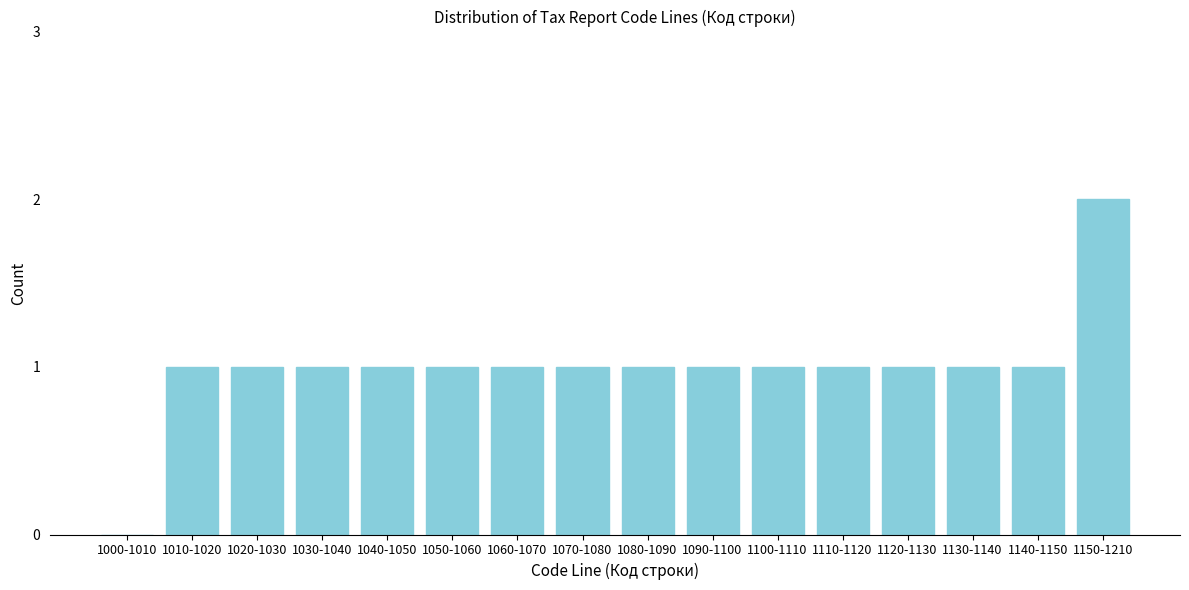

Reading left to right, transcribe all the data shown in this chart.

1000-1010=0	1010-1020=1	1020-1030=1	1030-1040=1	1040-1050=1	1050-1060=1	1060-1070=1	1070-1080=1	1080-1090=1	1090-1100=1	1100-1110=1	1110-1120=1	1120-1130=1	1130-1140=1	1140-1150=1	1150-1210=2